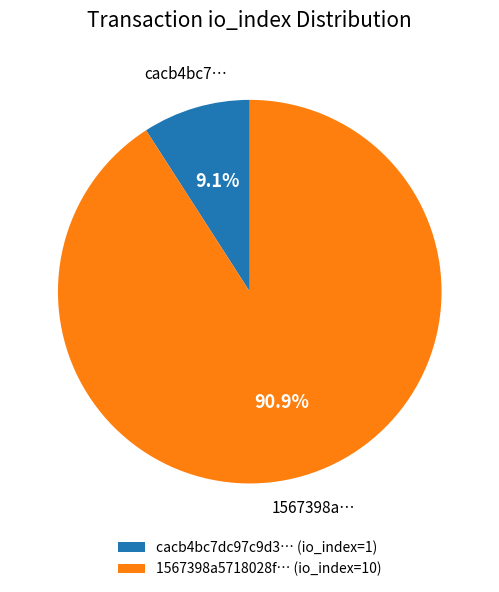

What portion of the pie excludes cacb4bc7dc97c9d3… (io_index=1)?

90.9%